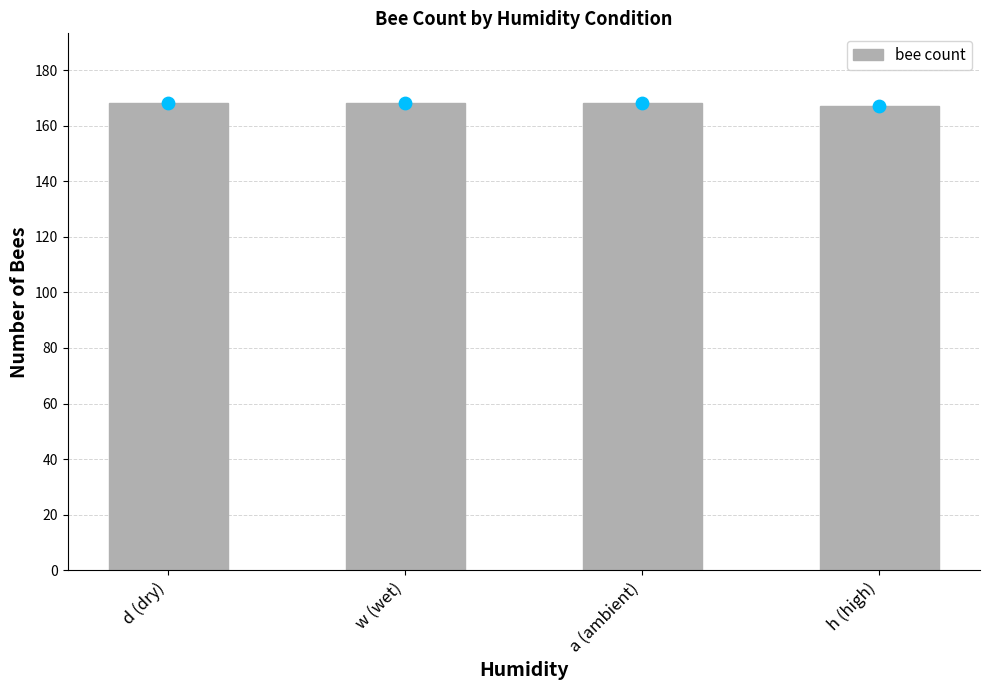

What is the change in value from d (dry) to h (high)?

-1